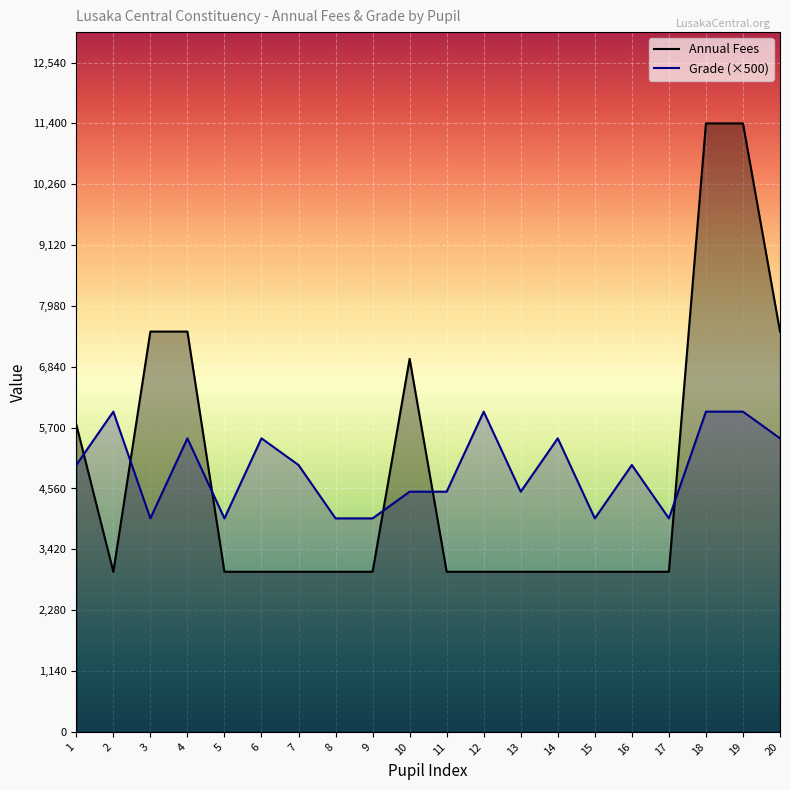

True or false: Grade and Annual Fees intersect in this chart.

True